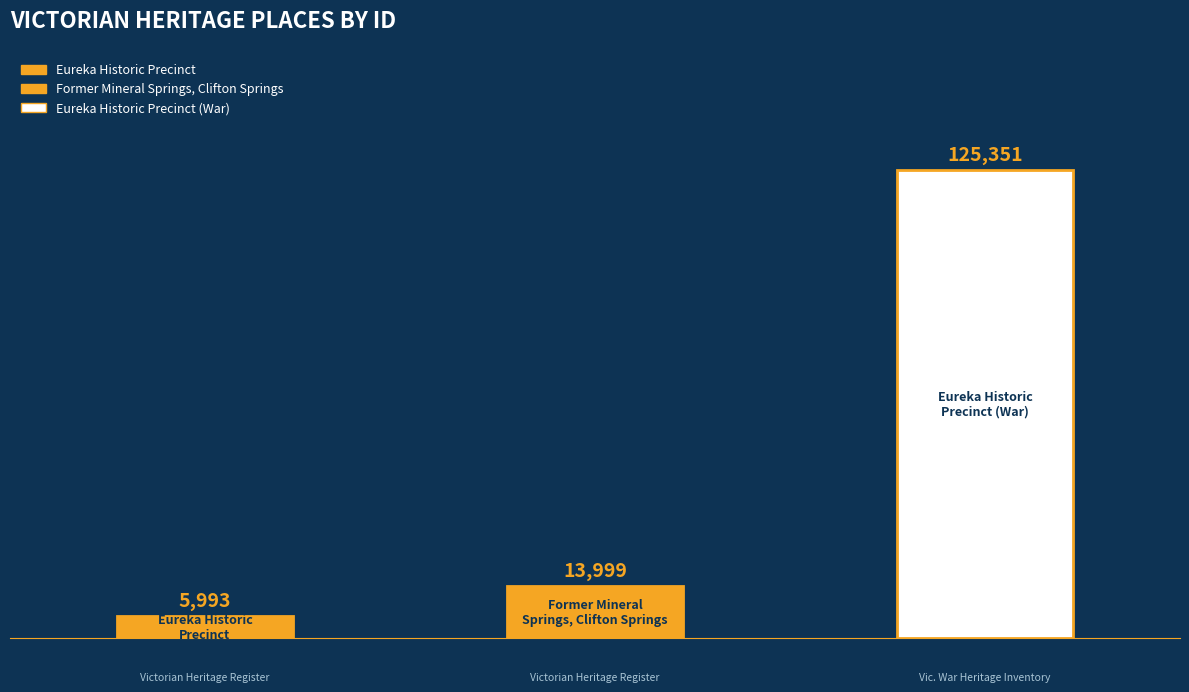

True or false: the data shows 3684 at FORMER MINERAL SPRINGS, CLIFTON SPRINGS.

False